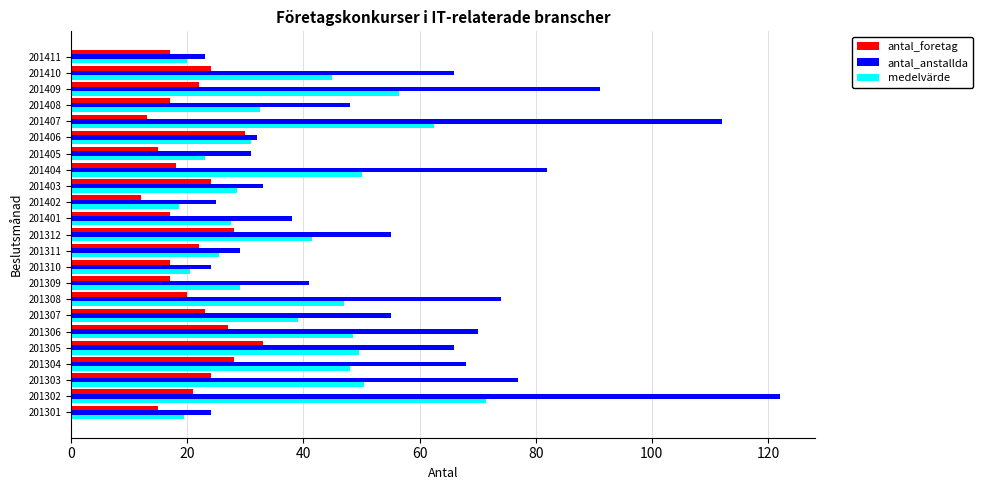

Which series changed the most between 201302 and 201410?

antal_anstallda